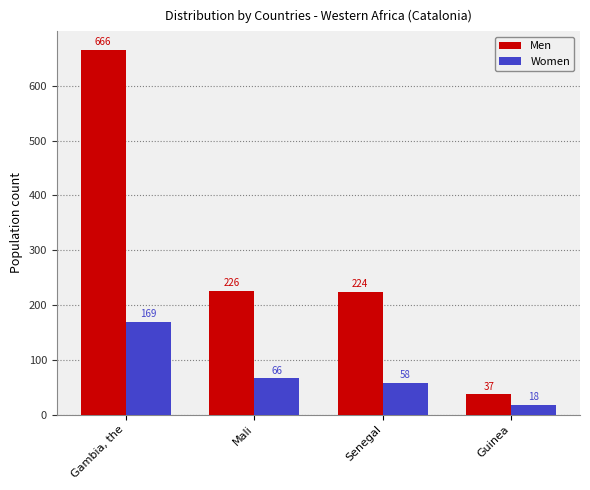

Where does the Men series first go above 226?

Gambia, the